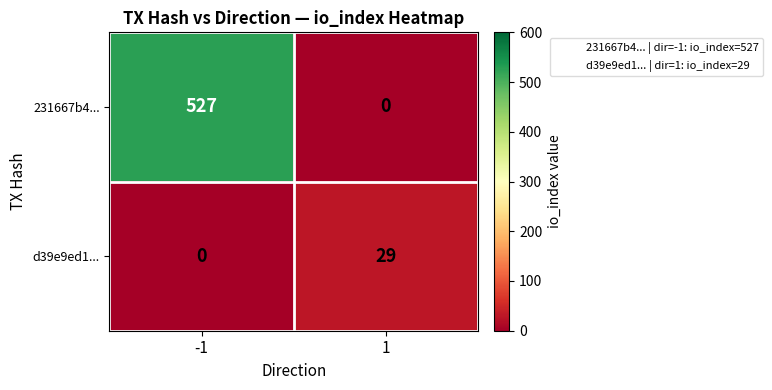

How many values in 231667b4... are above zero?

1